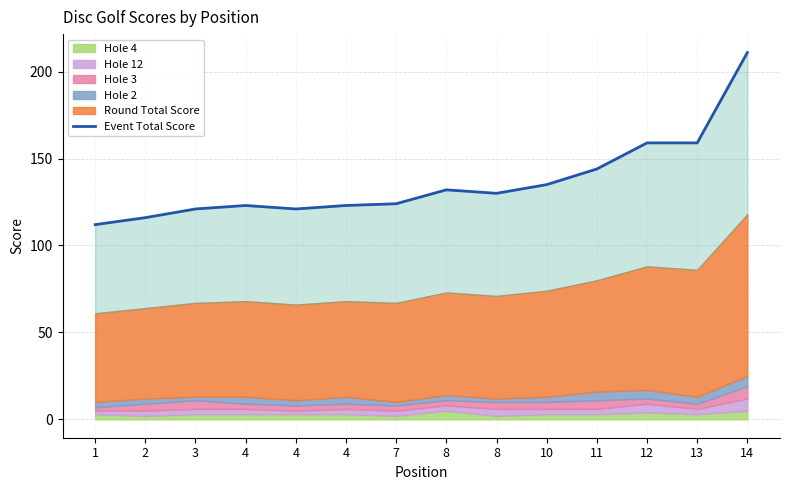

How many lines are shown in the chart?

1